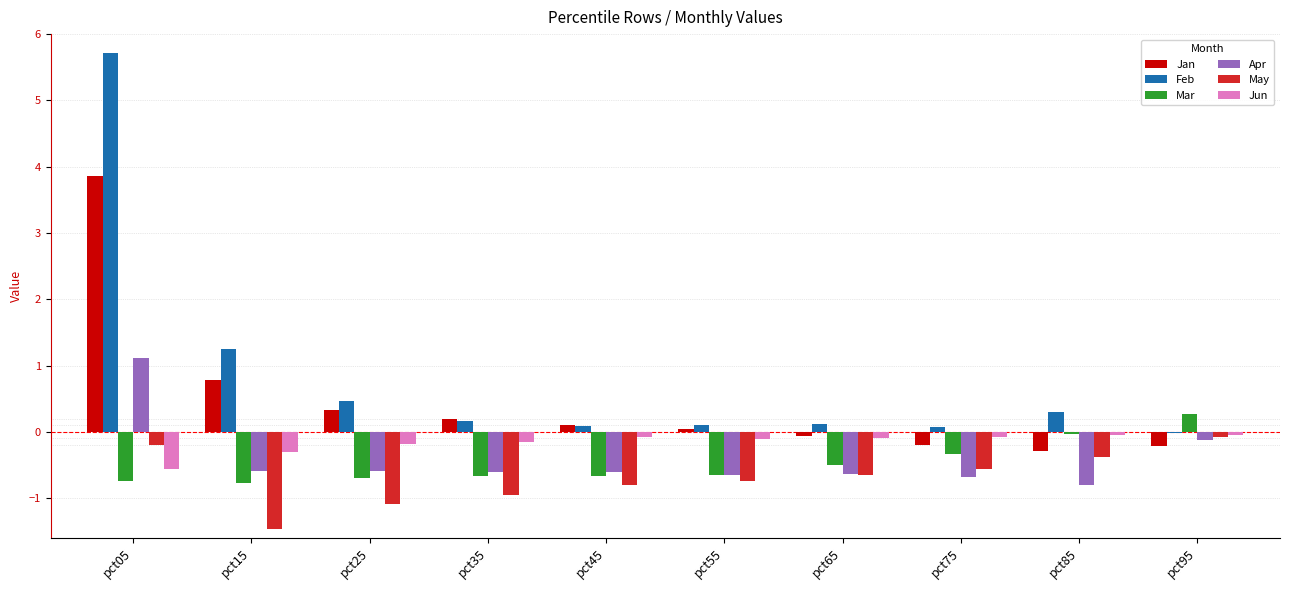

Which category has the highest value in the Mar series?

pct95